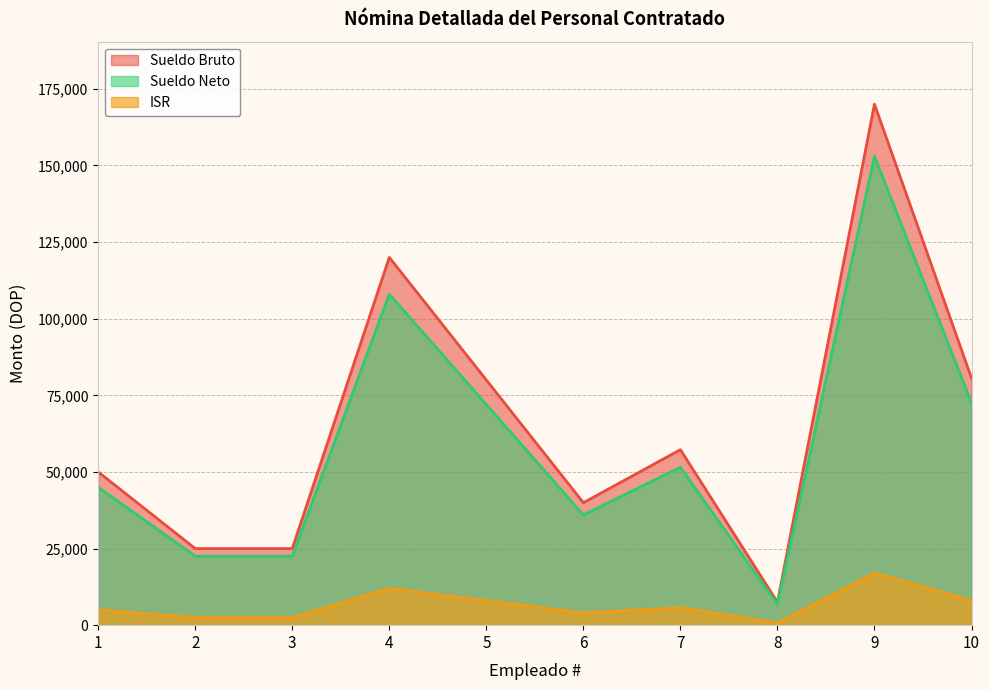

Which series has the largest range (max minus min)?

Sueldo Bruto